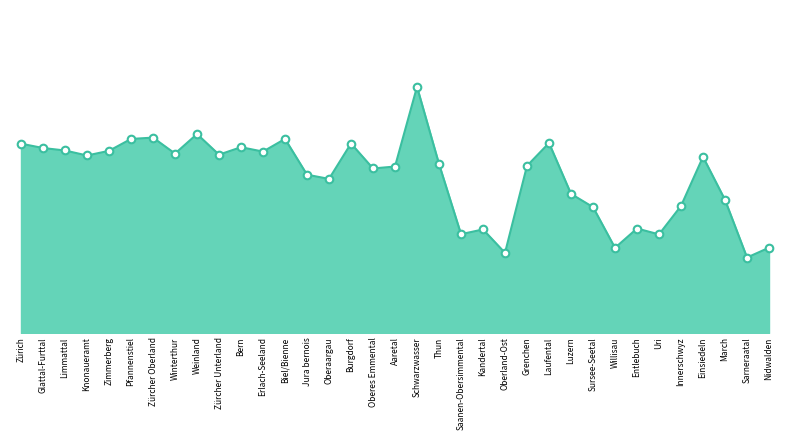

Approximately how many times larger is the value at Entlebuch compared to Limmattal?

0.6